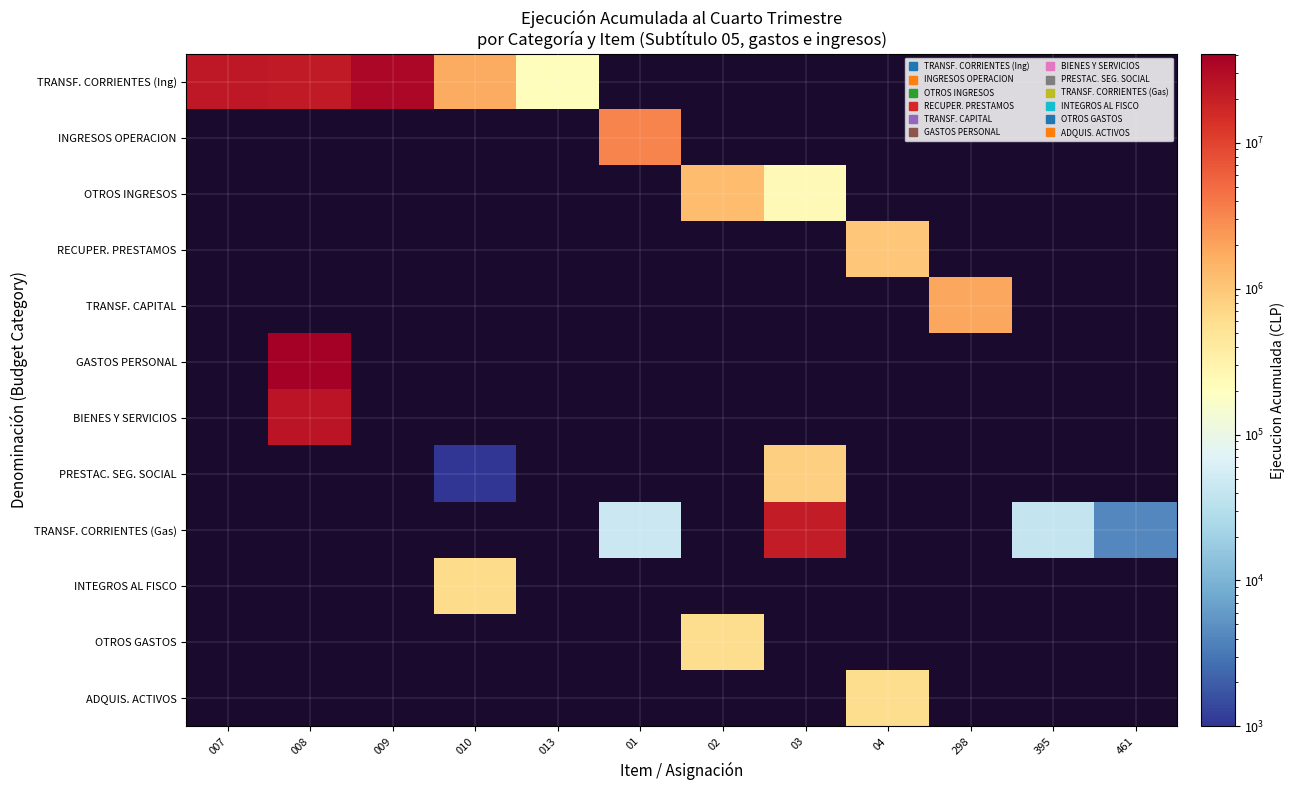

What is the maximum value shown in the chart?

40845115.0